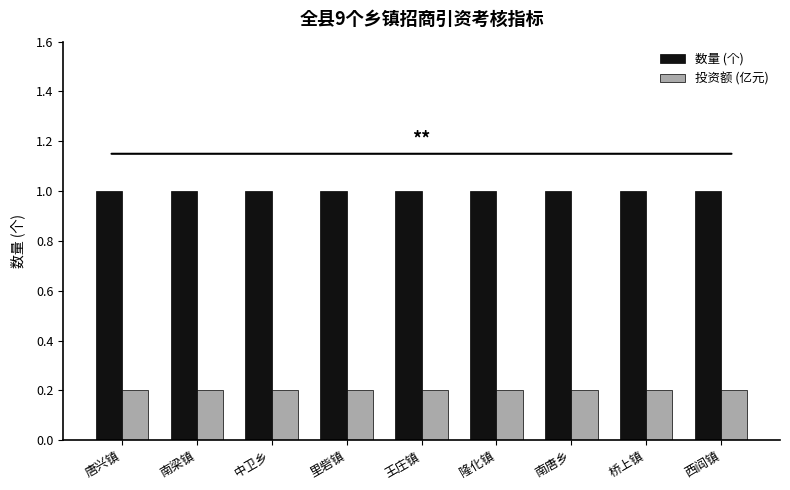

Count the number of data series in this chart.

2